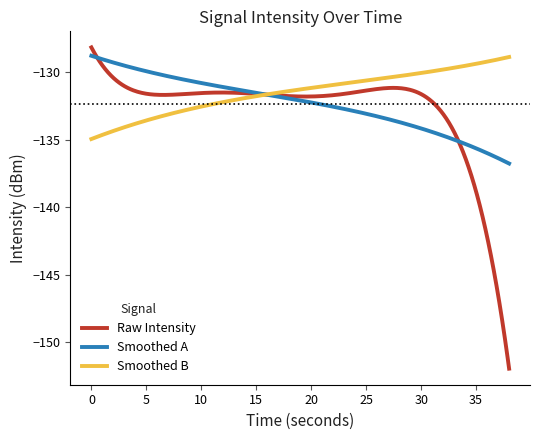

What is the maximum value shown in the chart?

-128.2